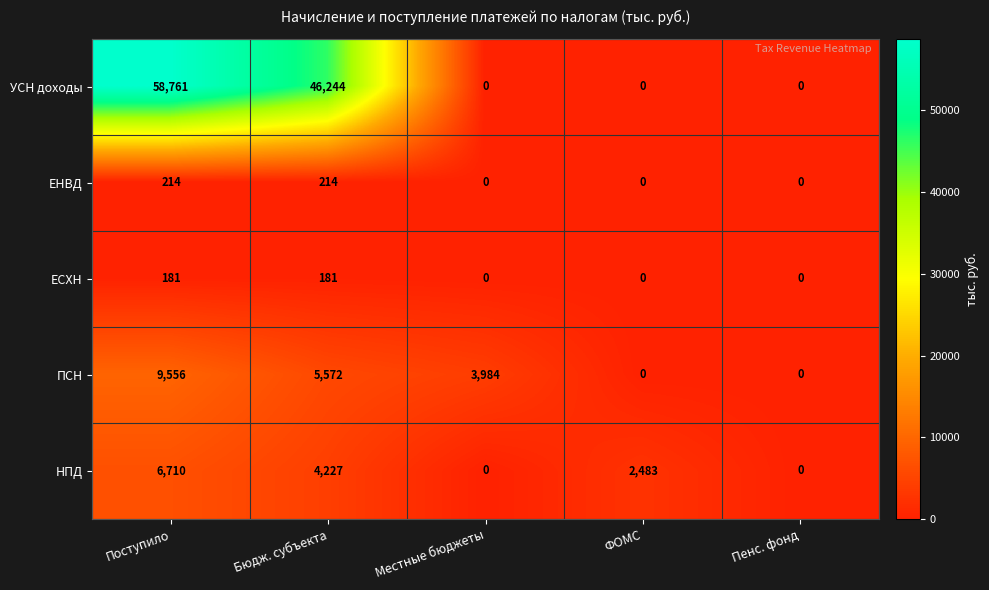

What is the difference between the highest and lowest values at Поступило?

58580